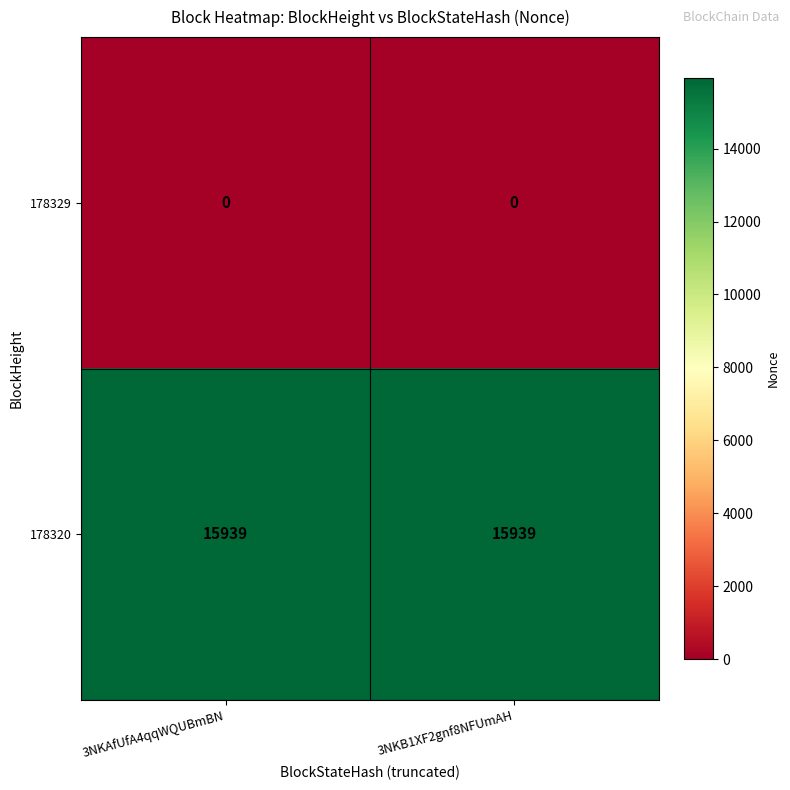

Reading right to left, extract all data points from this chart.

178329: 3NKB1XF2gnf8NFUmAH=0	3NKAfUfA4qqWQUBmBN=0
178320: 3NKB1XF2gnf8NFUmAH=15939	3NKAfUfA4qqWQUBmBN=15939